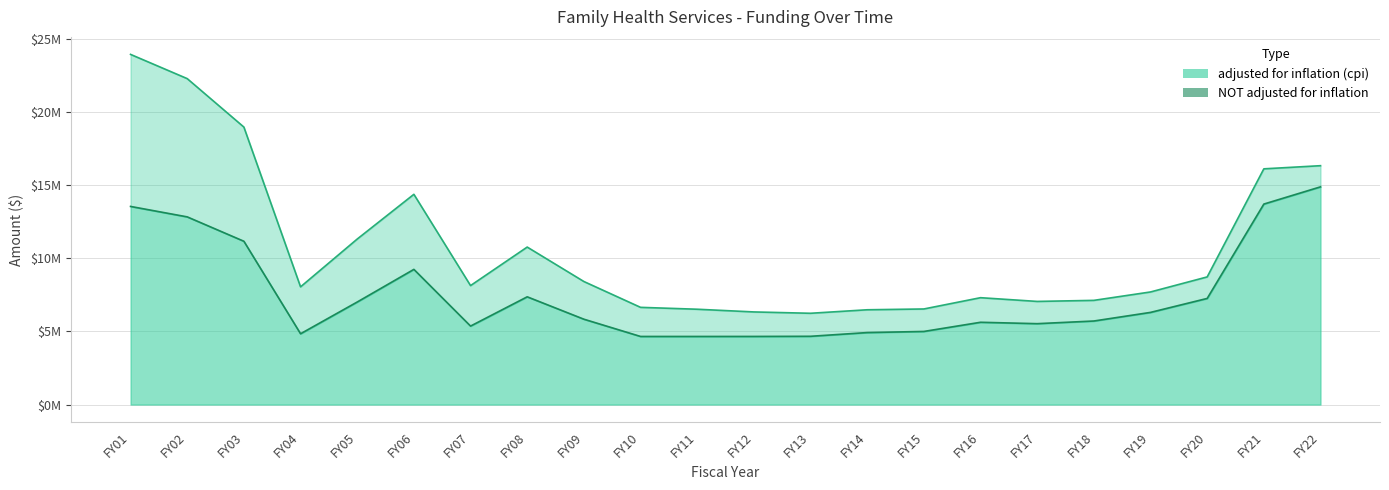

What is the total value across all series at FY22?

31207829